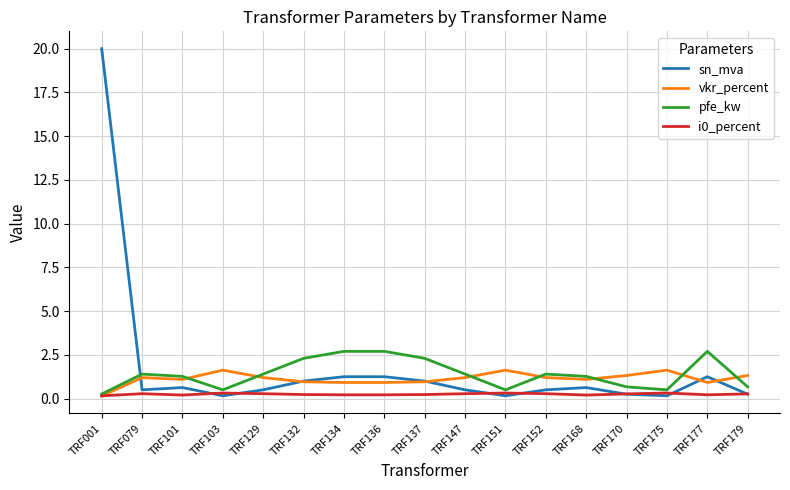

Rank the series at TRF134 from lowest to highest value.

i0_percent, vkr_percent, sn_mva, pfe_kw